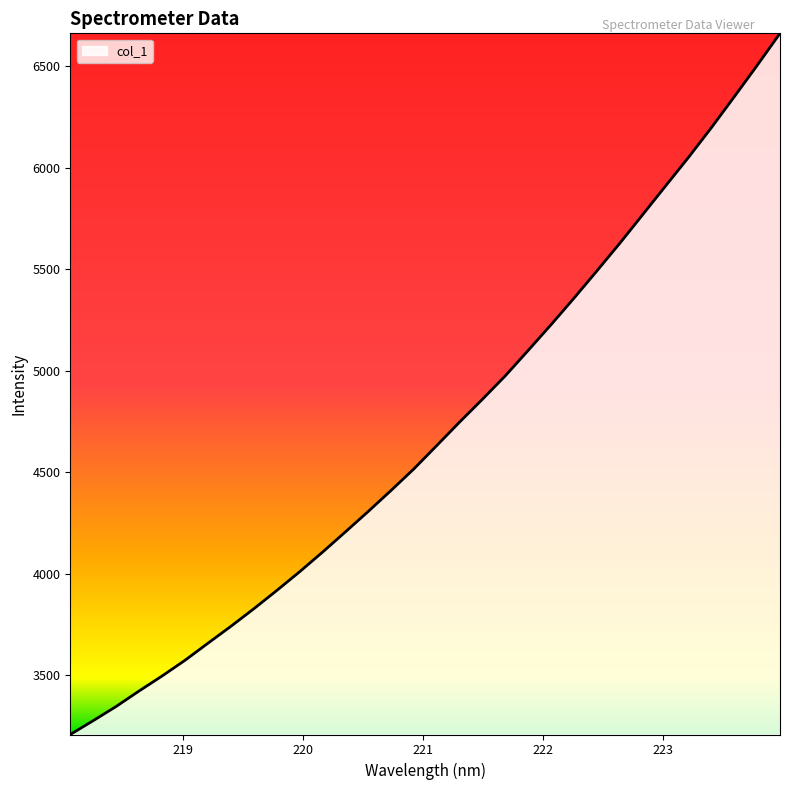

What is the difference between the maximum and minimum values?

3452.9